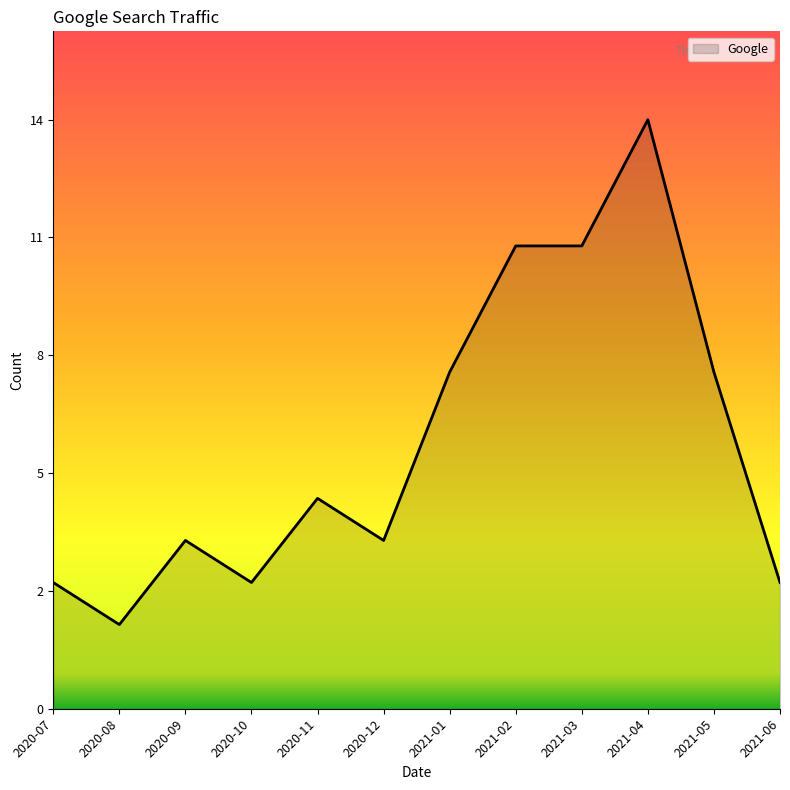

List the labels in order of value, smallest first.

2020-08, 2020-07, 2020-10, 2021-06, 2020-09, 2020-12, 2020-11, 2021-01, 2021-05, 2021-02, 2021-03, 2021-04